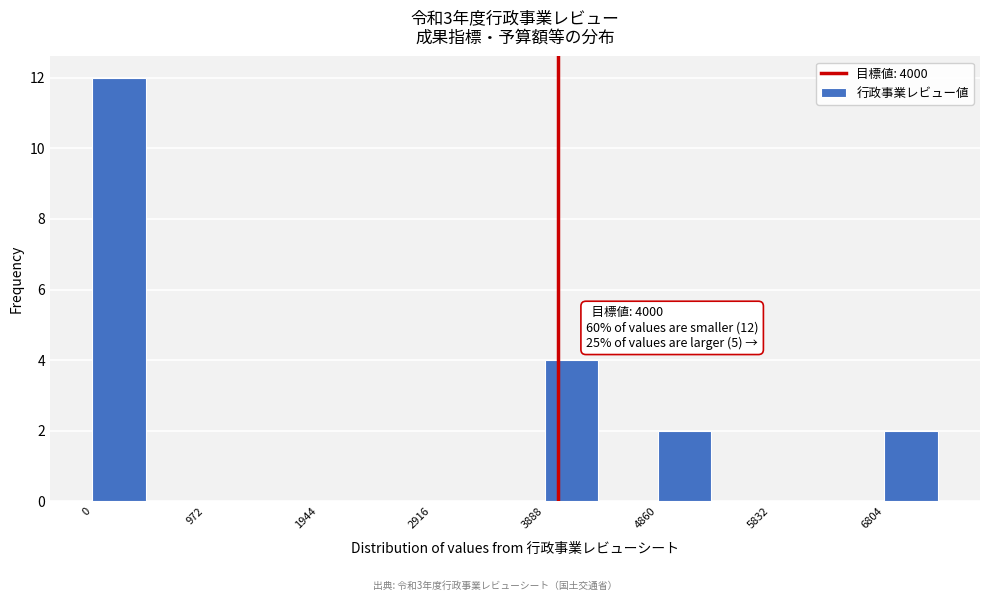

Which range on the x-axis has the tallest bar?

0 to 500